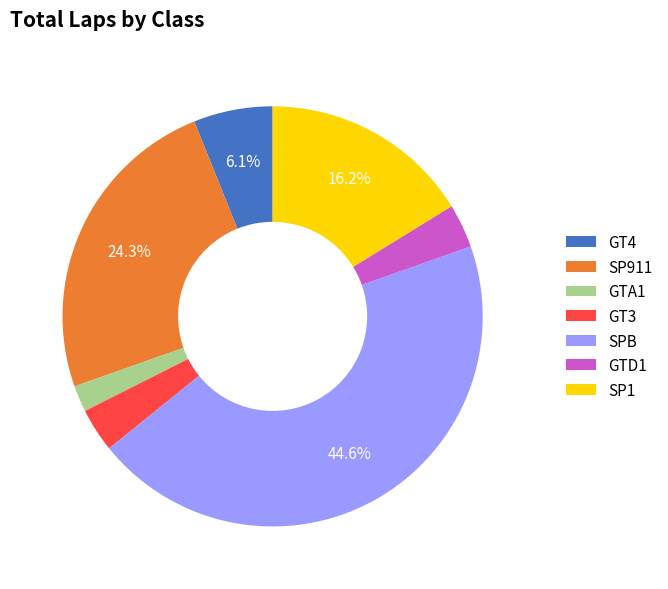

To the nearest percent, what percentage of the pie is GT3?

3%